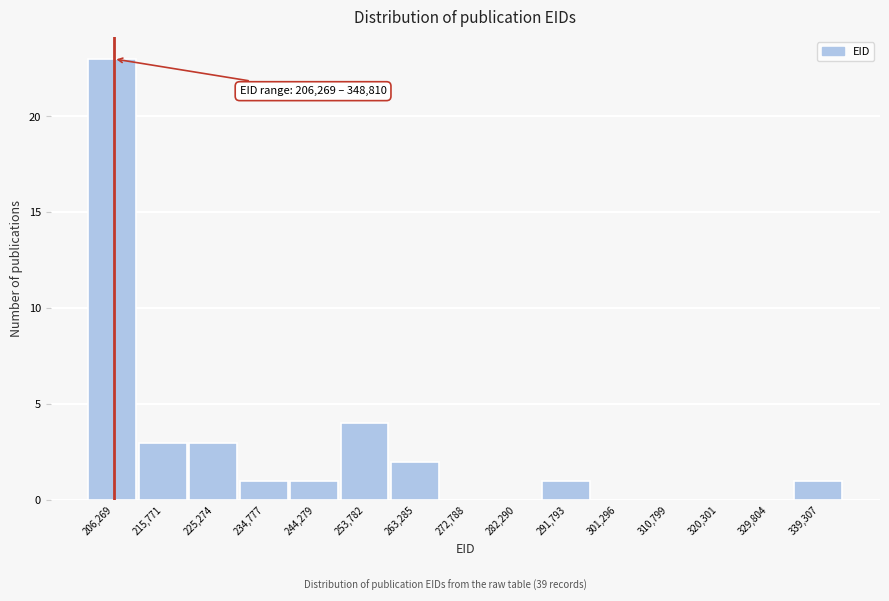

Reading left to right, transcribe all the data shown in this chart.

206,269=23	215,771=3	225,274=3	234,777=1	244,279=1	253,782=4	263,285=2	272,788=0	282,290=0	291,793=1	301,296=0	310,799=0	320,301=0	329,804=0	339,307=1